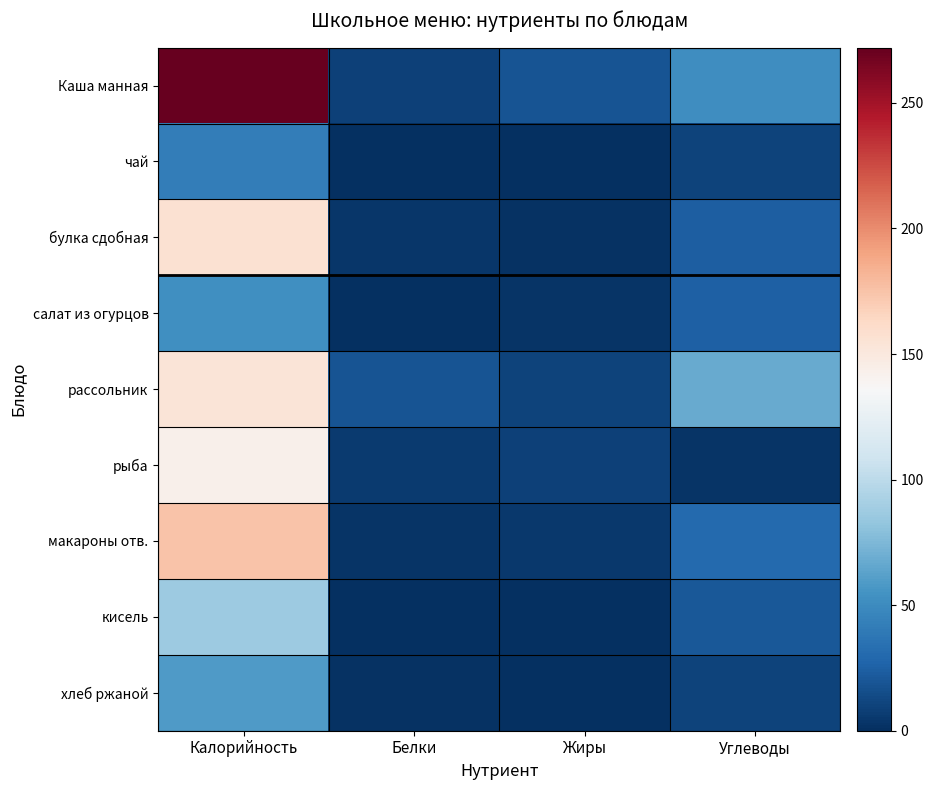

Between Жиры and Калорийность, which is larger?

Калорийность